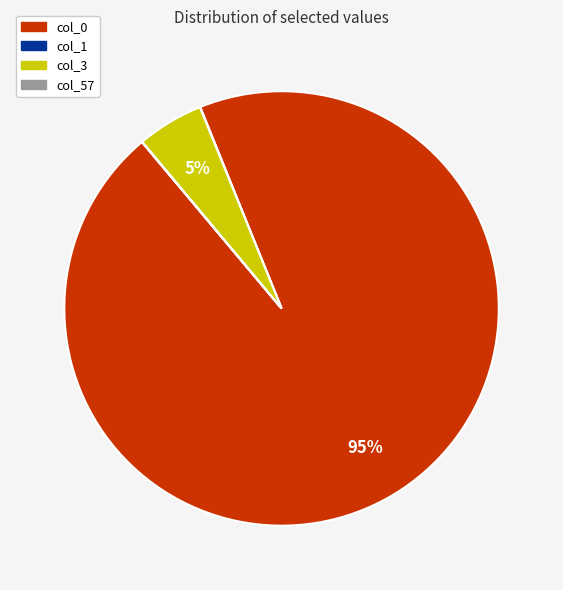

To the nearest percent, what is the difference between the largest and smallest slice percentages?

95%